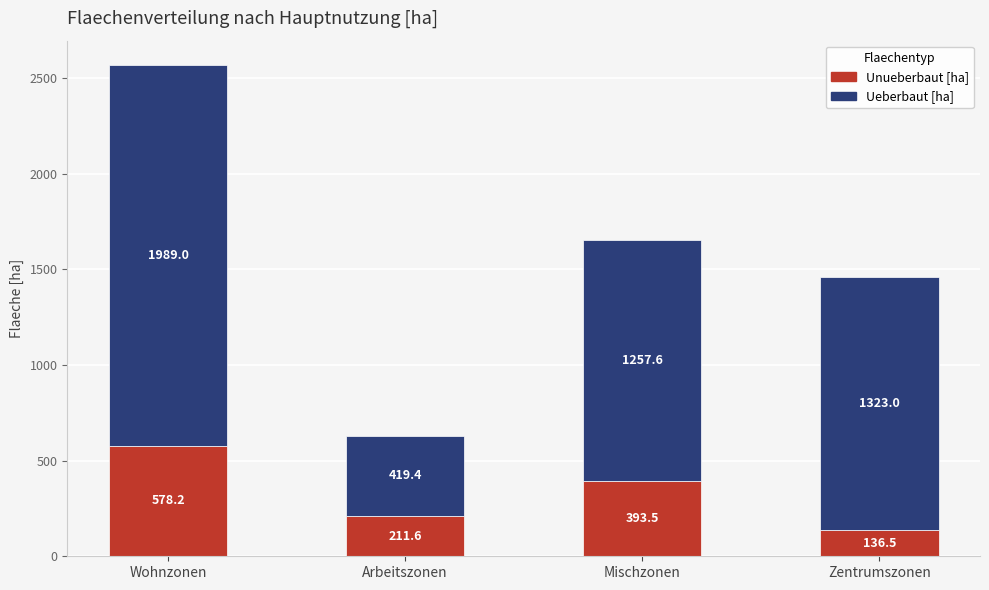

What is the sum of all Unueberbaut [ha] values?

1319.8